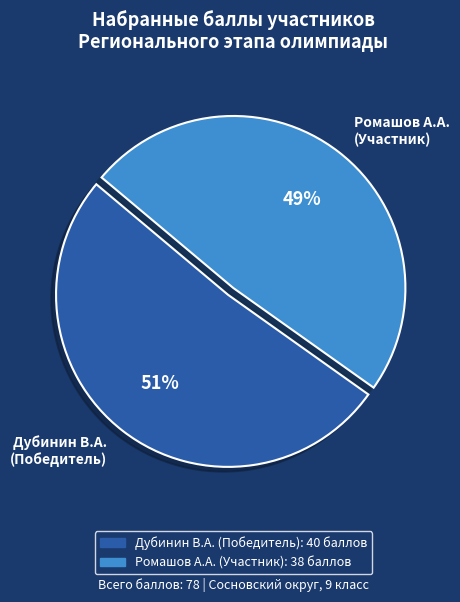

Which slice is the largest?

Дубинин В.А. (Победитель)